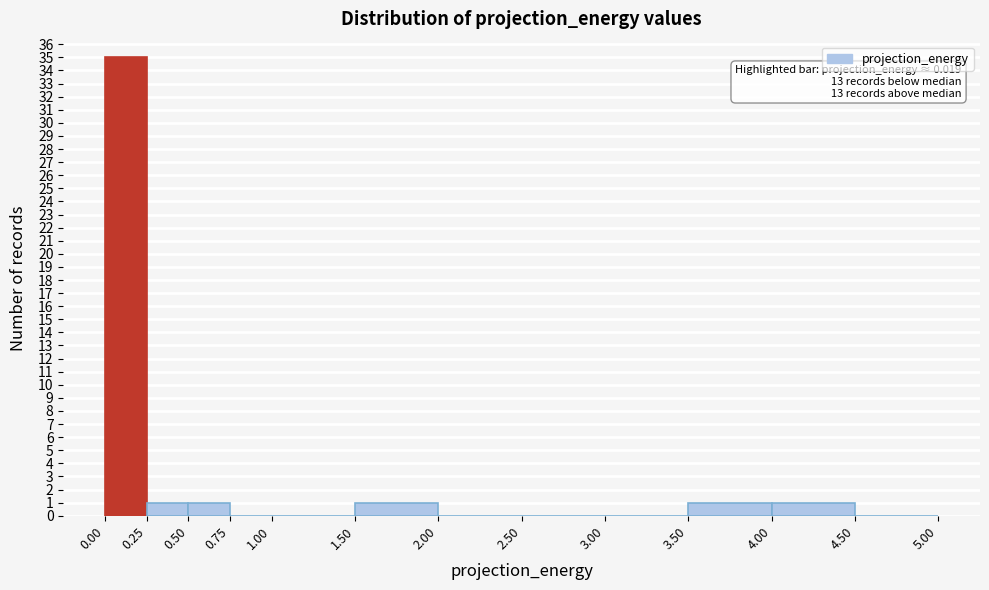

Over which range of the x-axis is the bar tallest?

0.00 to 0.25